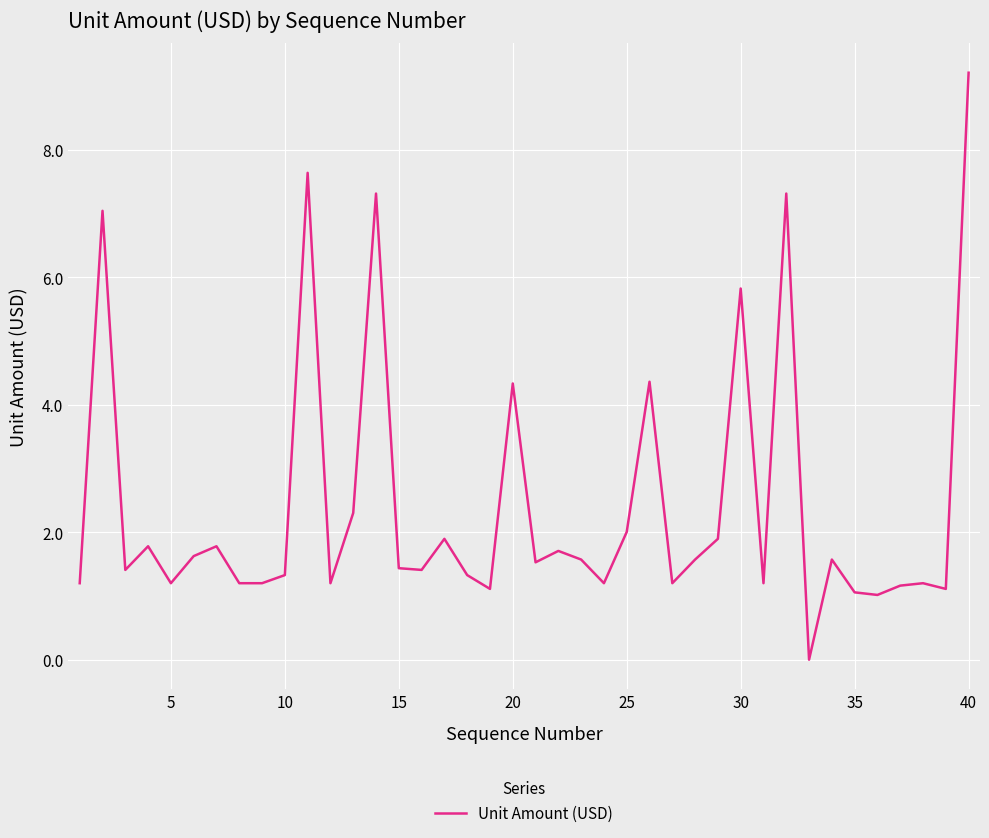

What is the maximum value shown in the chart?

9.2